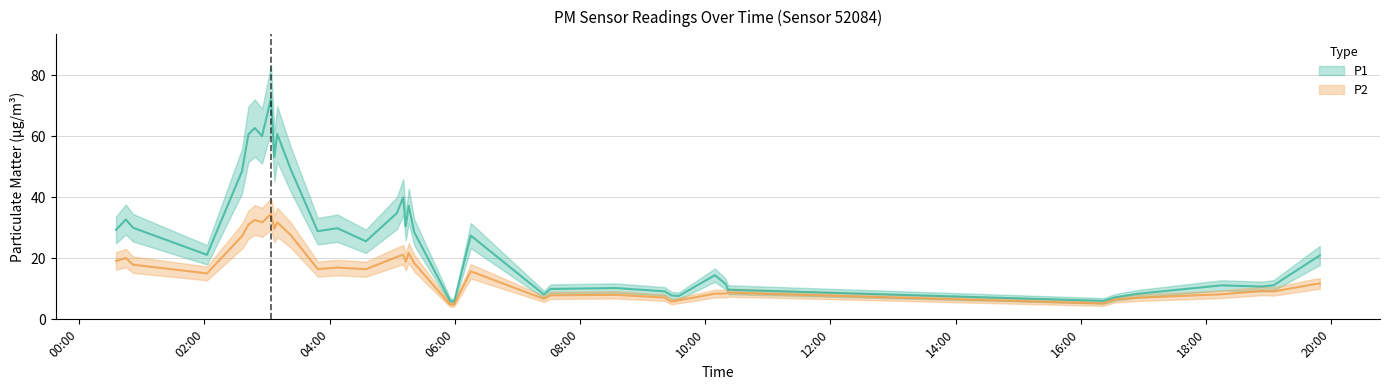

Is this an area chart (filled region under the line)?

No